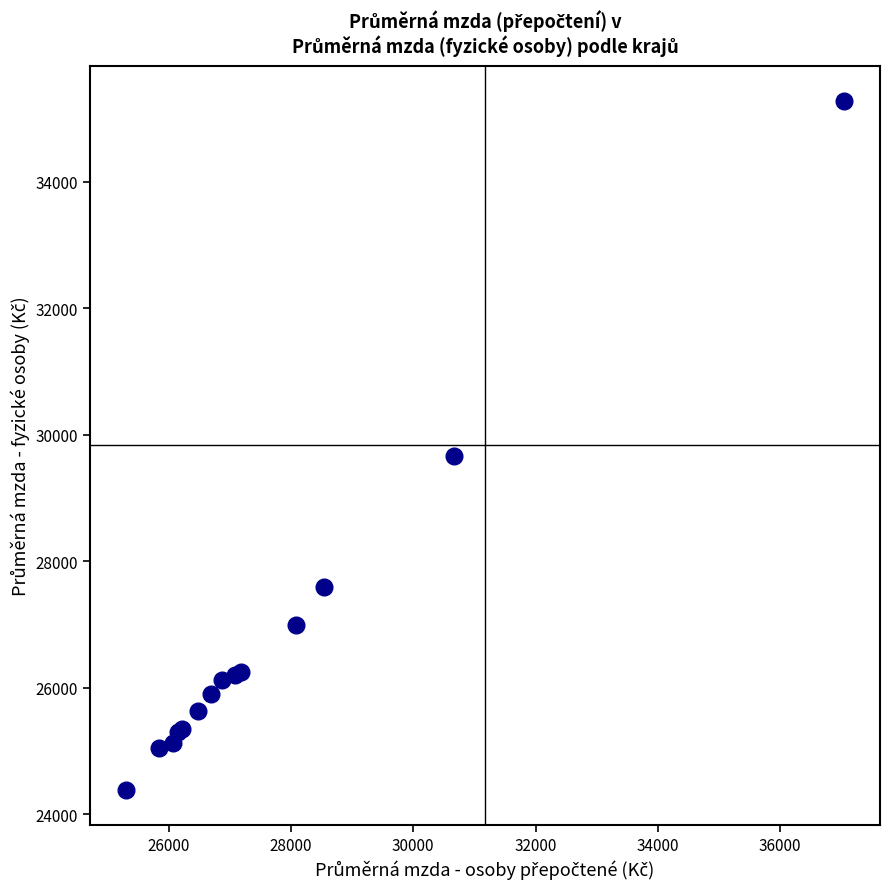

What Y value in the scatter plot is closest to 29834?

29673